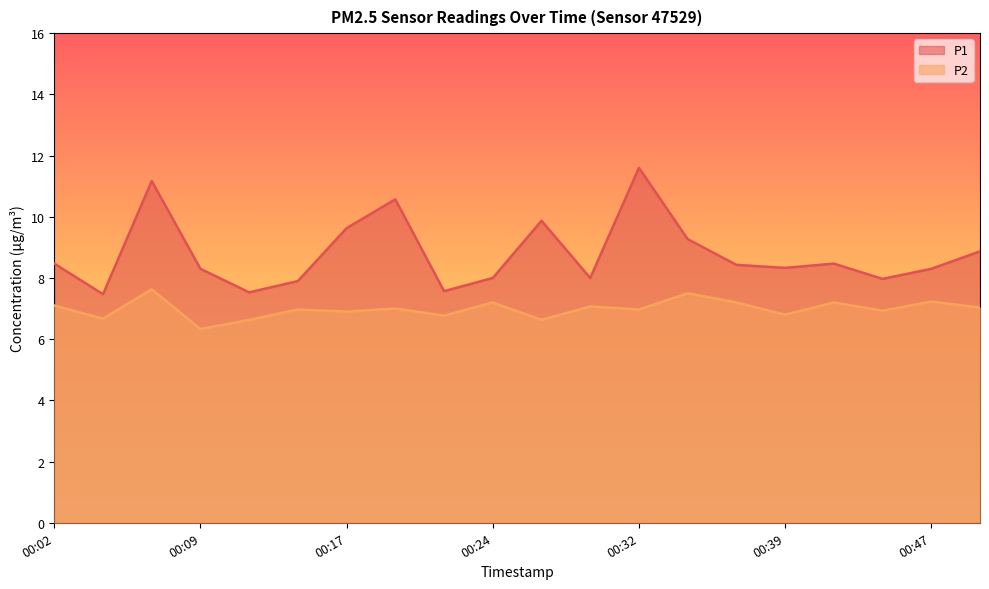

At which category does P2 reach its first local peak?

00:07